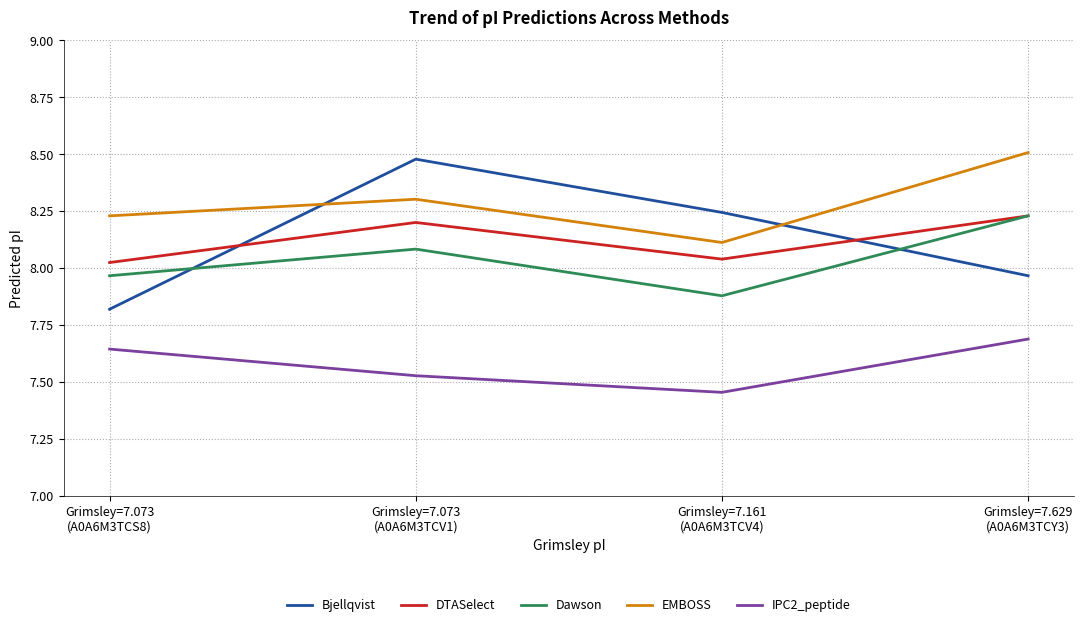

True or false: EMBOSS has more than 0 interior local peaks.

True